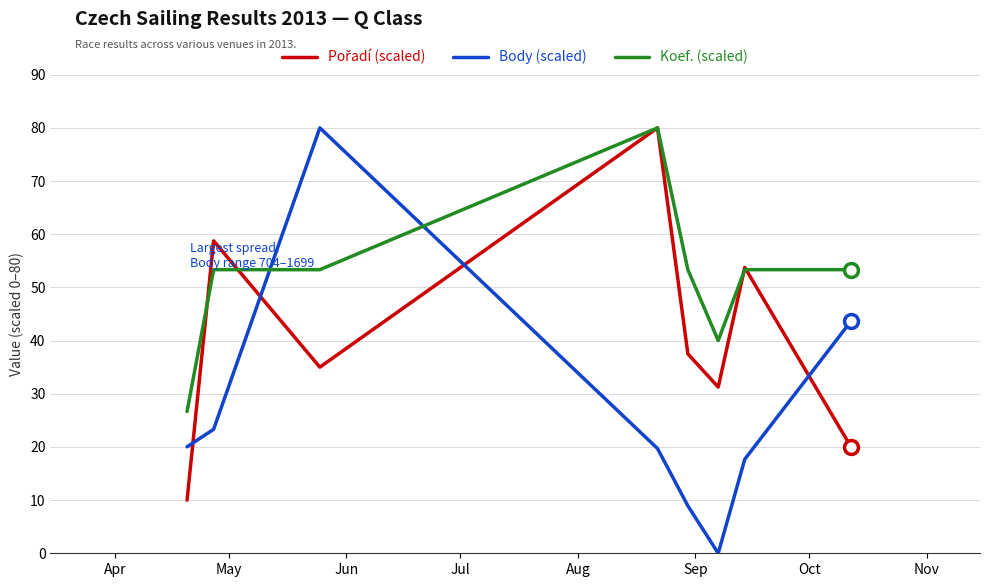

What is the difference between the maximum and second lowest values in the Koef. (scaled) series?

40.0